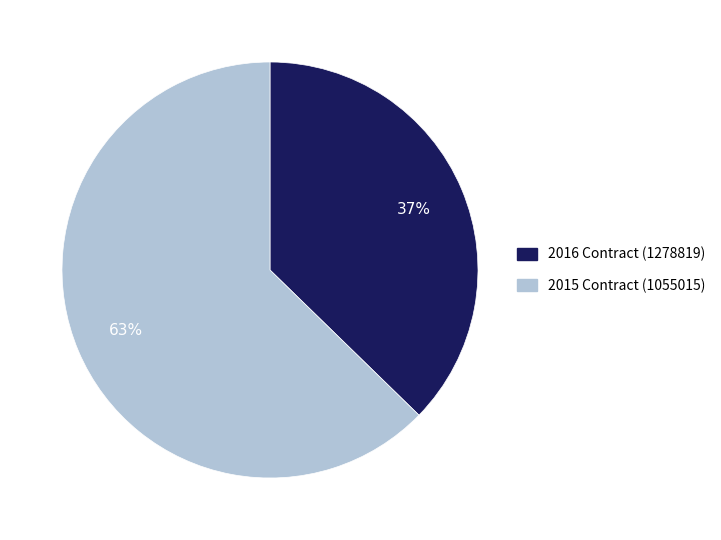

Approximately how many times larger is the value at 2015 Contract (1055015) compared to 2016 Contract (1278819)?

1.7